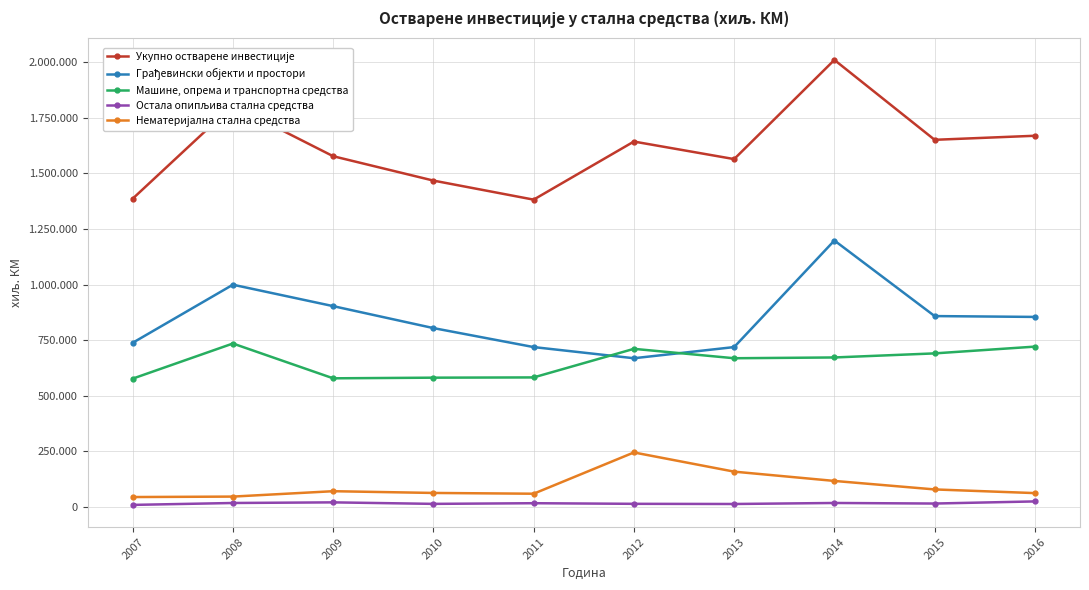

Between 2008 and 2016, which is larger?

2008